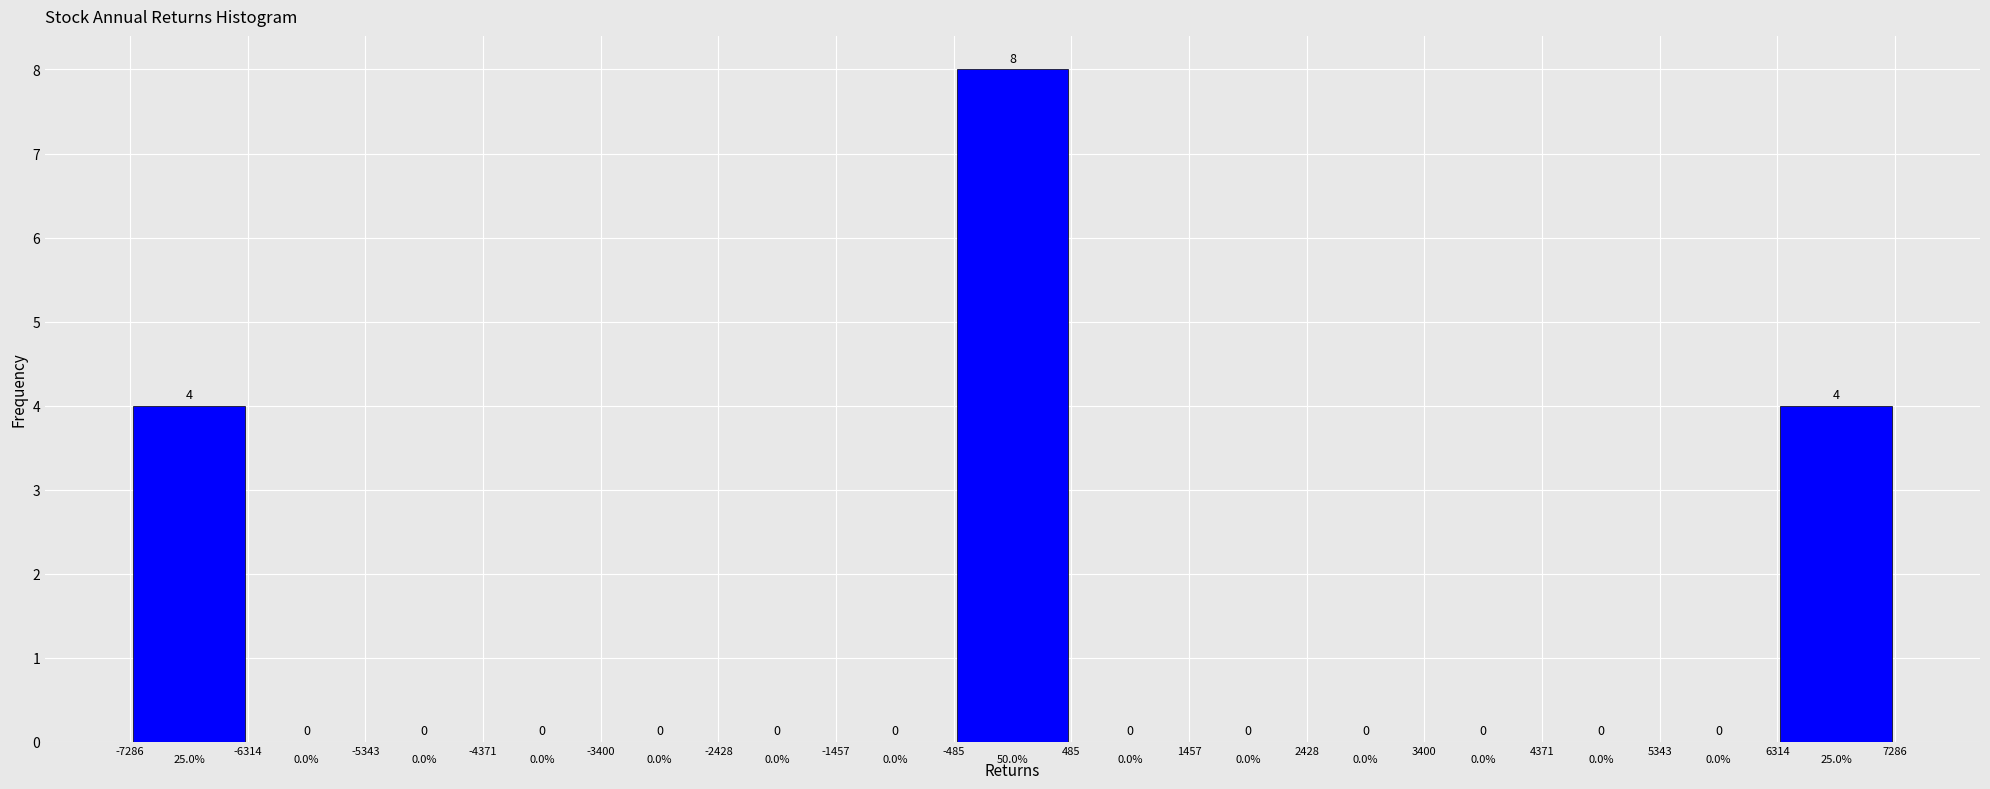

Over which range of the x-axis is the bar tallest?

-485 to 485